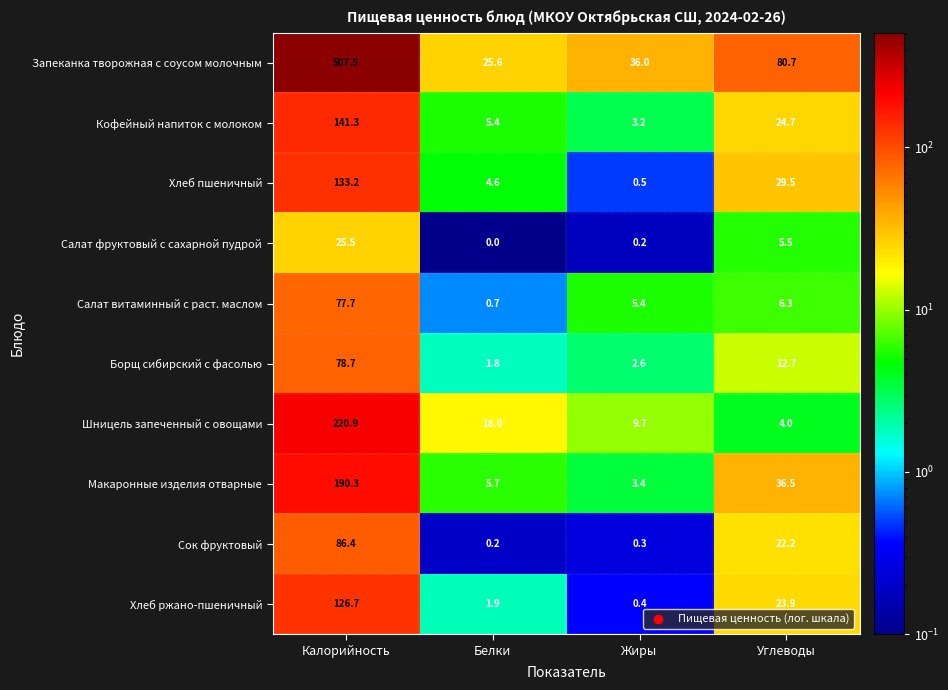

What is the maximum value shown in the chart?

507.5